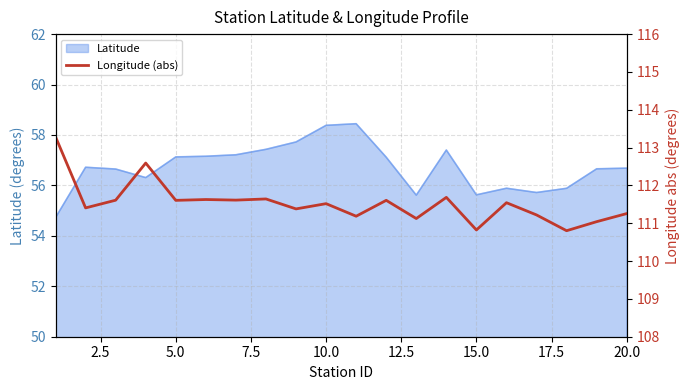

The Latitude series shows 83.6 at 10.0. True or false?

False